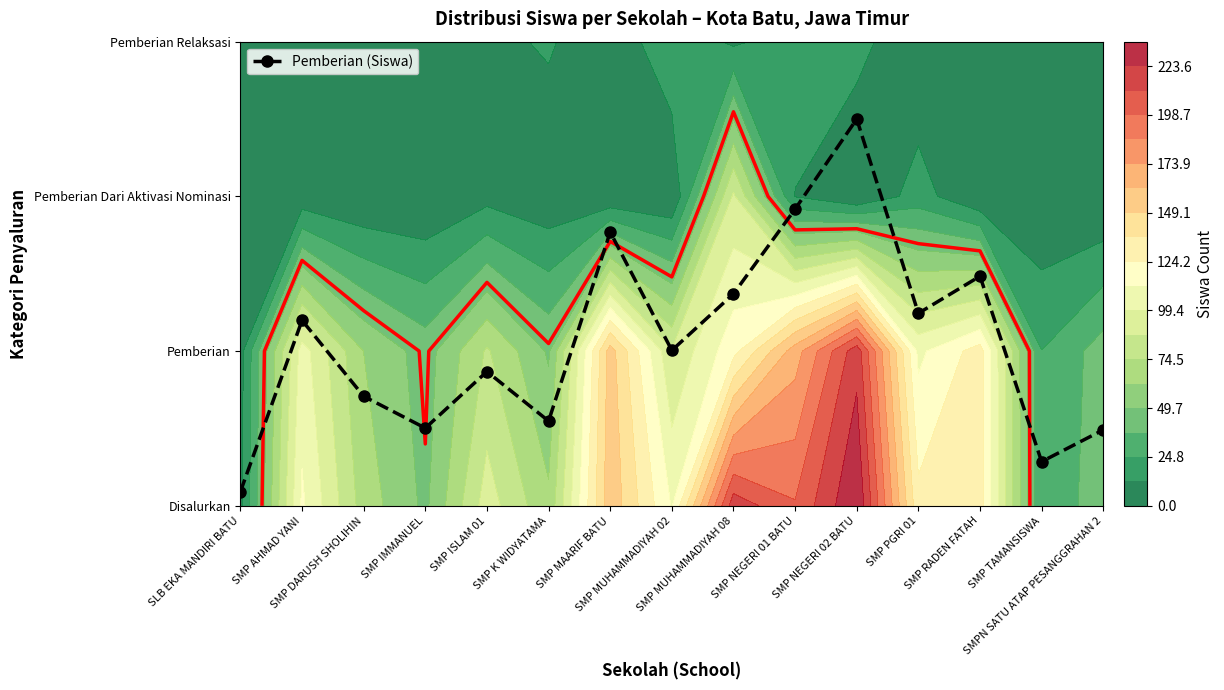

Between SMP TAMANSISWA and SMP K WIDYATAMA, which is larger?

SMP K WIDYATAMA